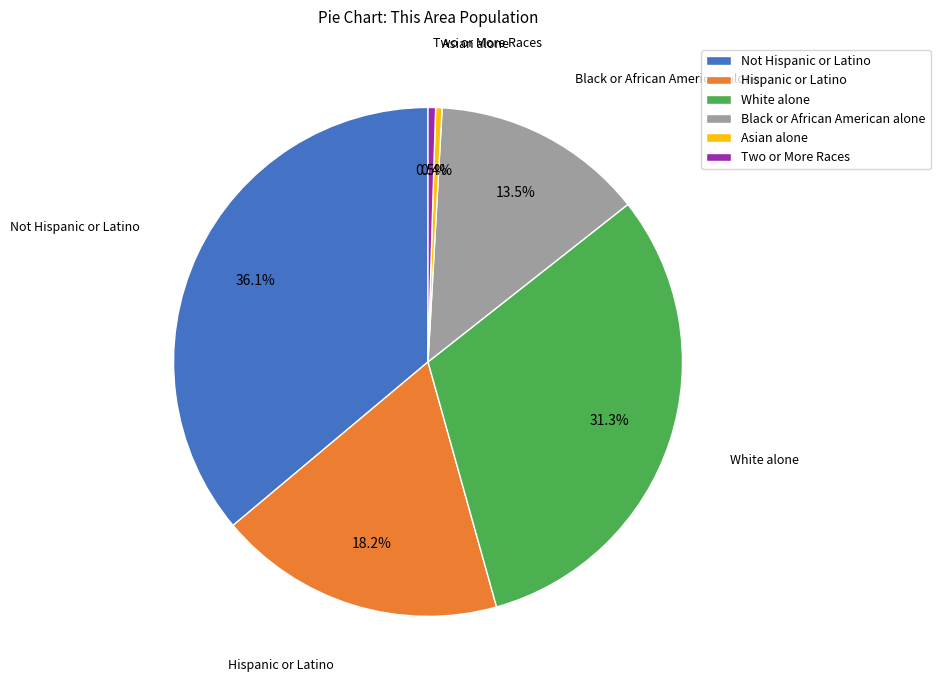

Is there a majority slice in this chart?

No